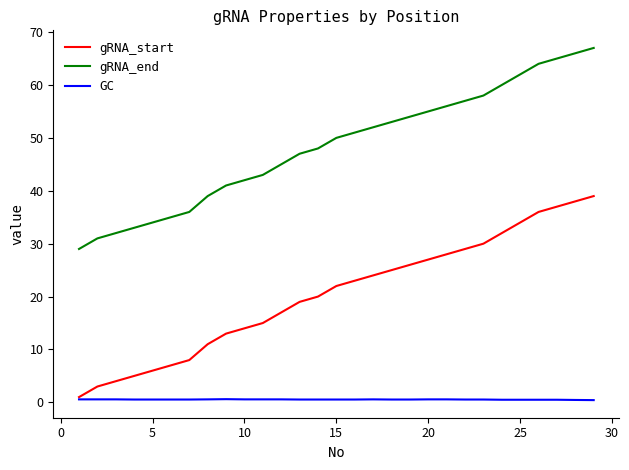

True or false: gRNA_end and gRNA_start cross at least once.

False